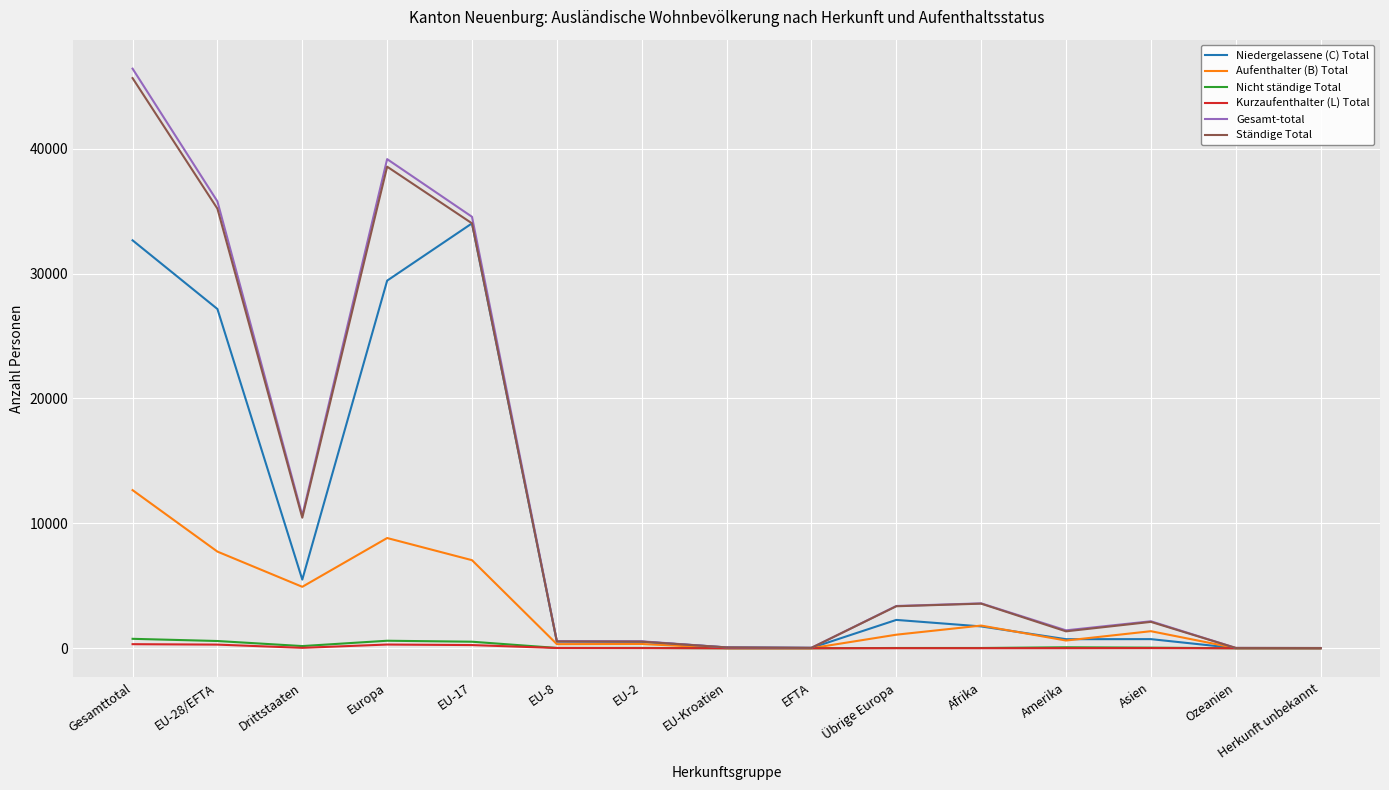

Which series changed the most between Gesamttotal and Afrika?

Gesamt-total